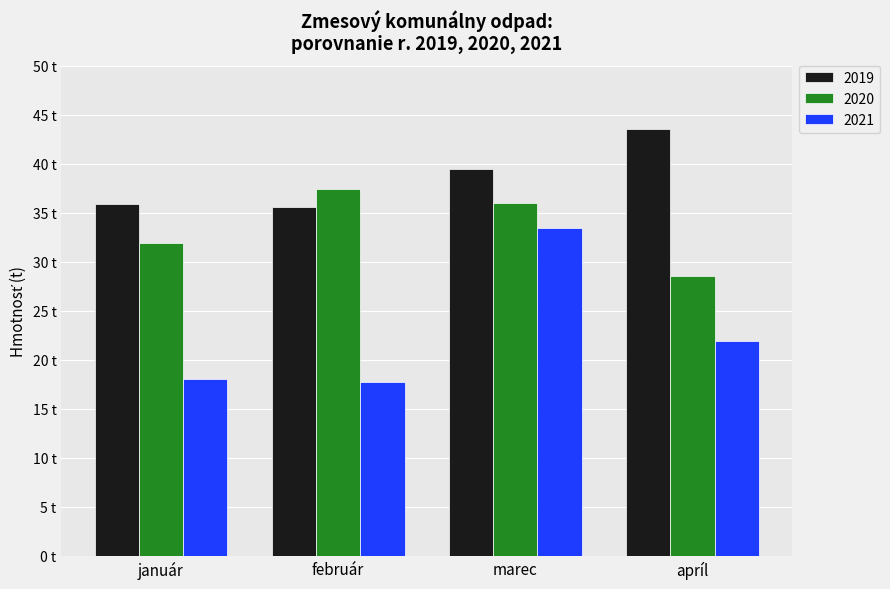

At which label does 2021 reach its peak?

marec